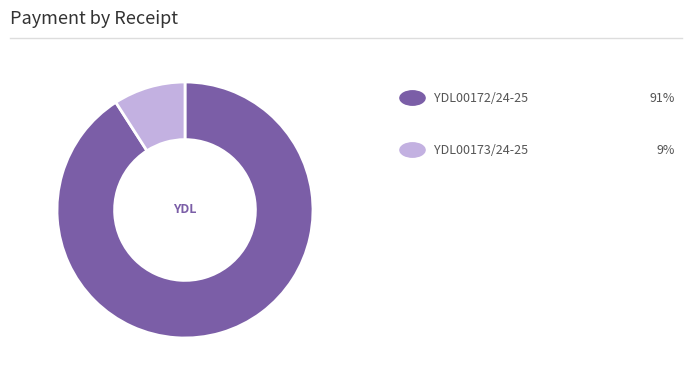

Is there any slice that represents more than half of the pie?

Yes